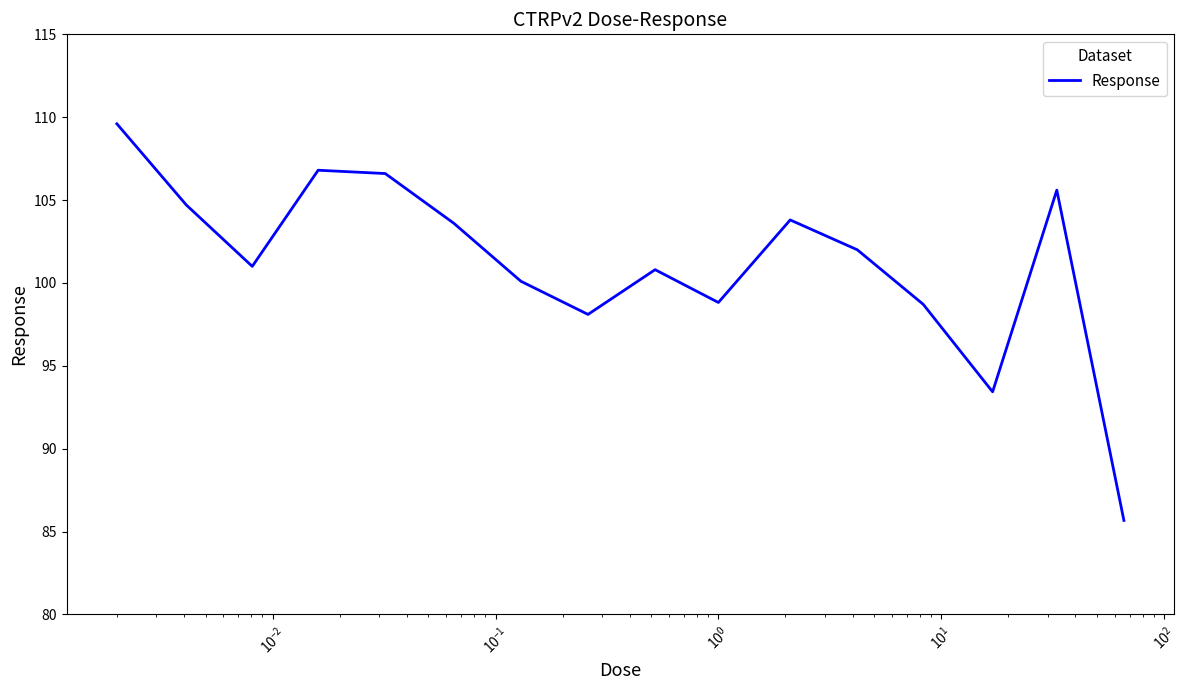

What is the greatest value displayed?

109.6